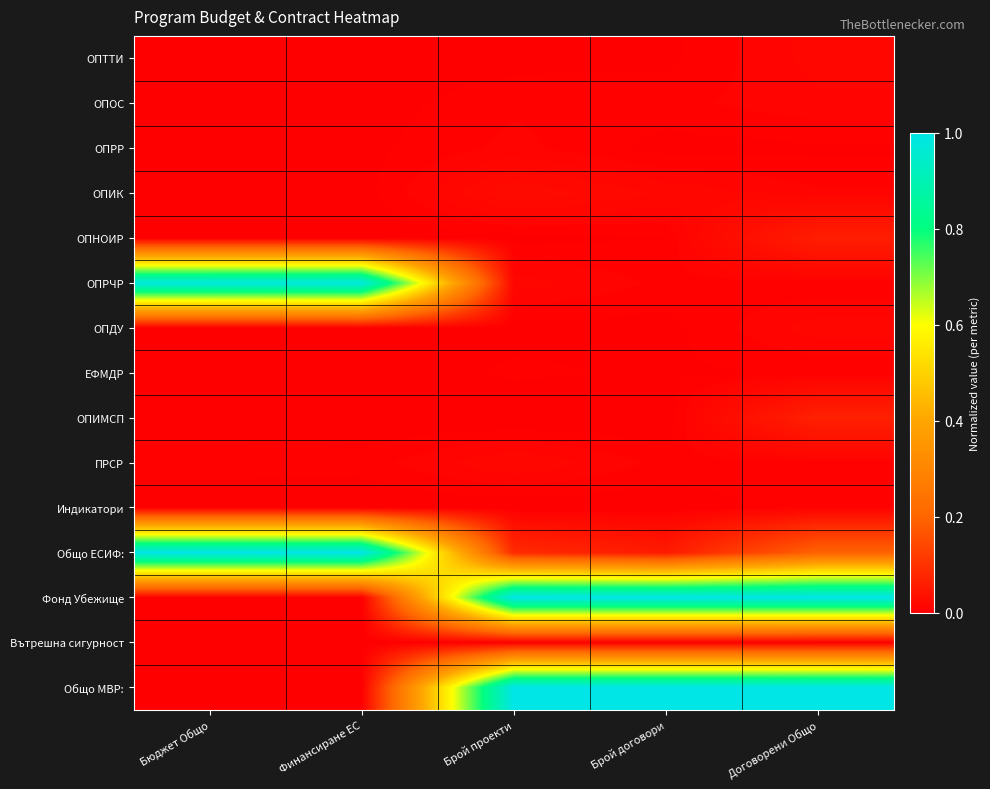

Which label corresponds to the smallest value in the chart?

Бюджет Общо